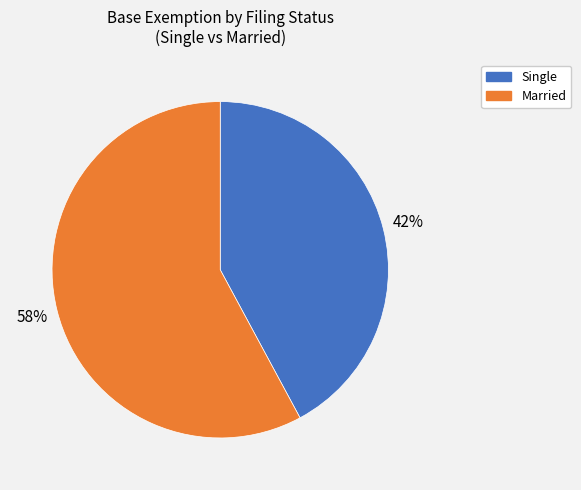

To the nearest percent, what is the difference between the largest and smallest slice percentages?

16%